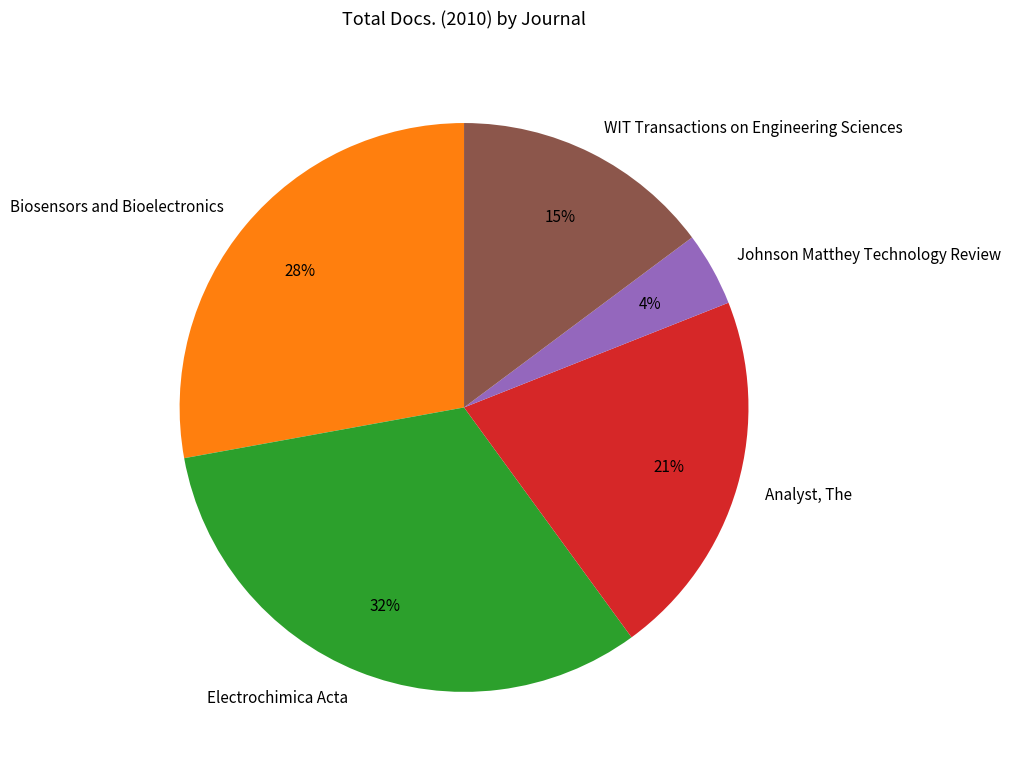

Combined, do Electrochimica Acta and Analyst, The account for over 50%?

Yes